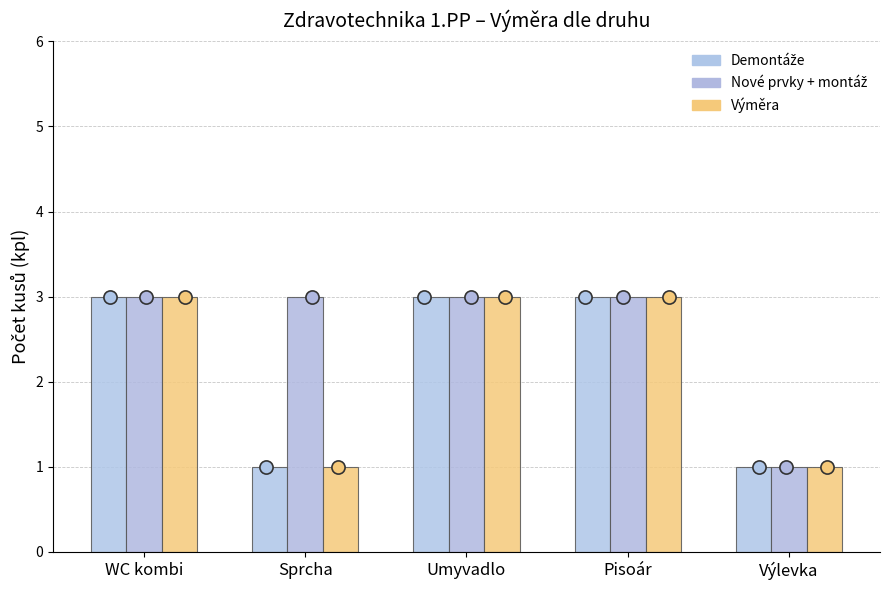

At how many categories does at least one series exceed 1?

4